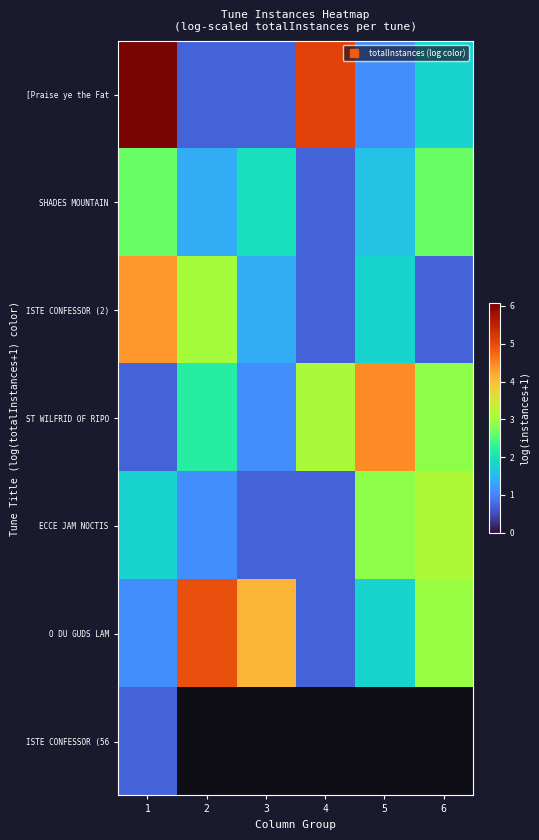

How many data points in ECCE JAM NOCTIS are above 1?

4